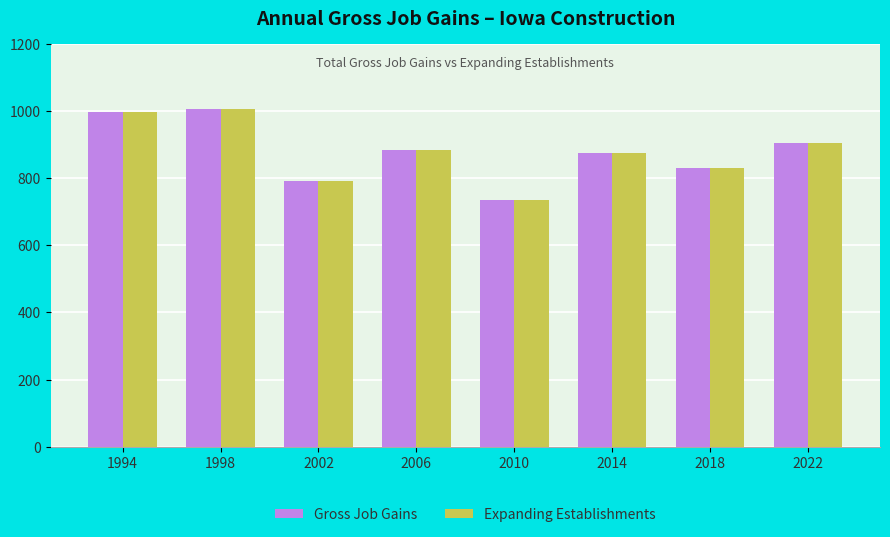

What is the difference between the second highest and minimum values in the Gross Job Gains series?

262